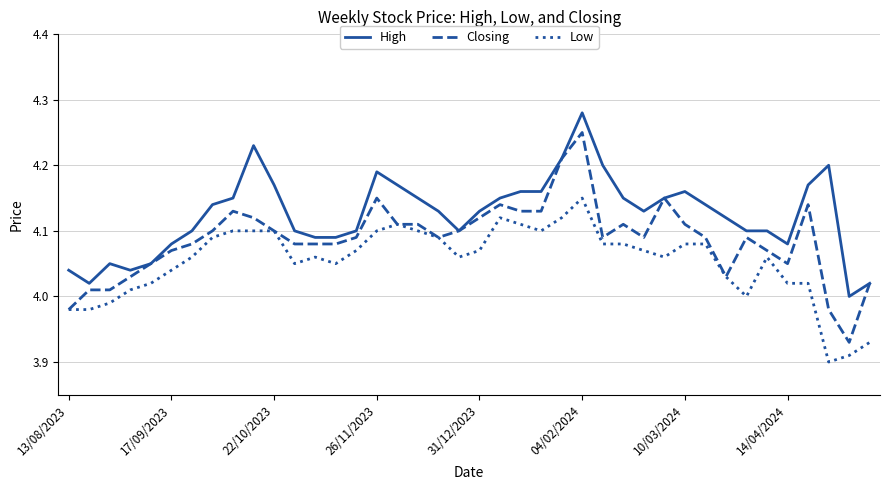

Is this an area chart (filled region under the line)?

No